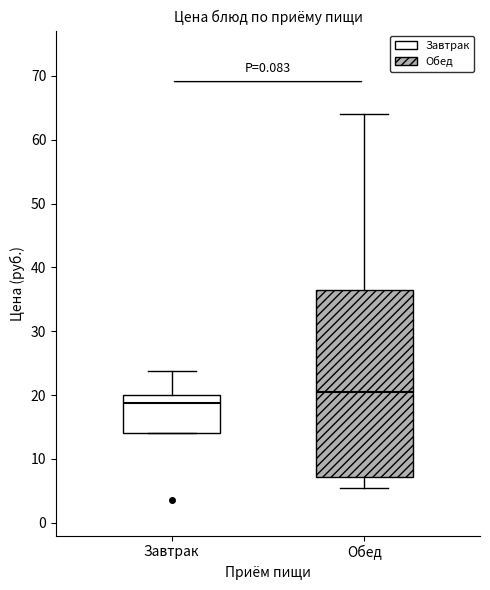

Where does the lower whisker of the box for Обед end on the y-axis? The values are not printed on the chart, so give them approximately, as read against the axis.

5